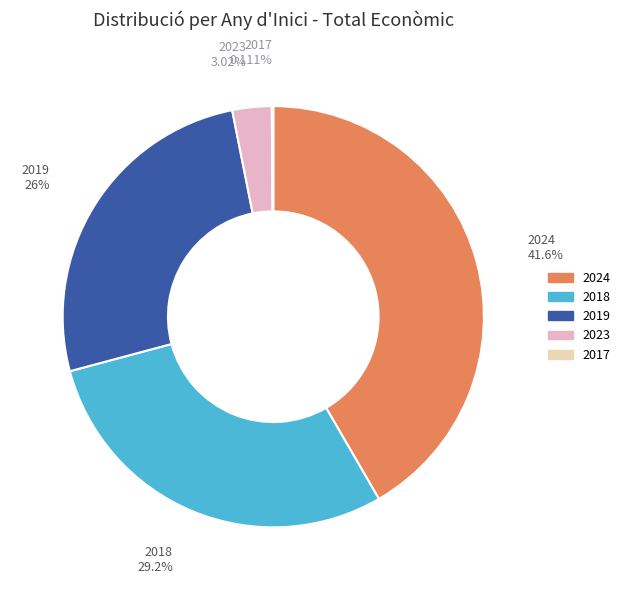

Is there any slice that represents more than half of the pie?

No